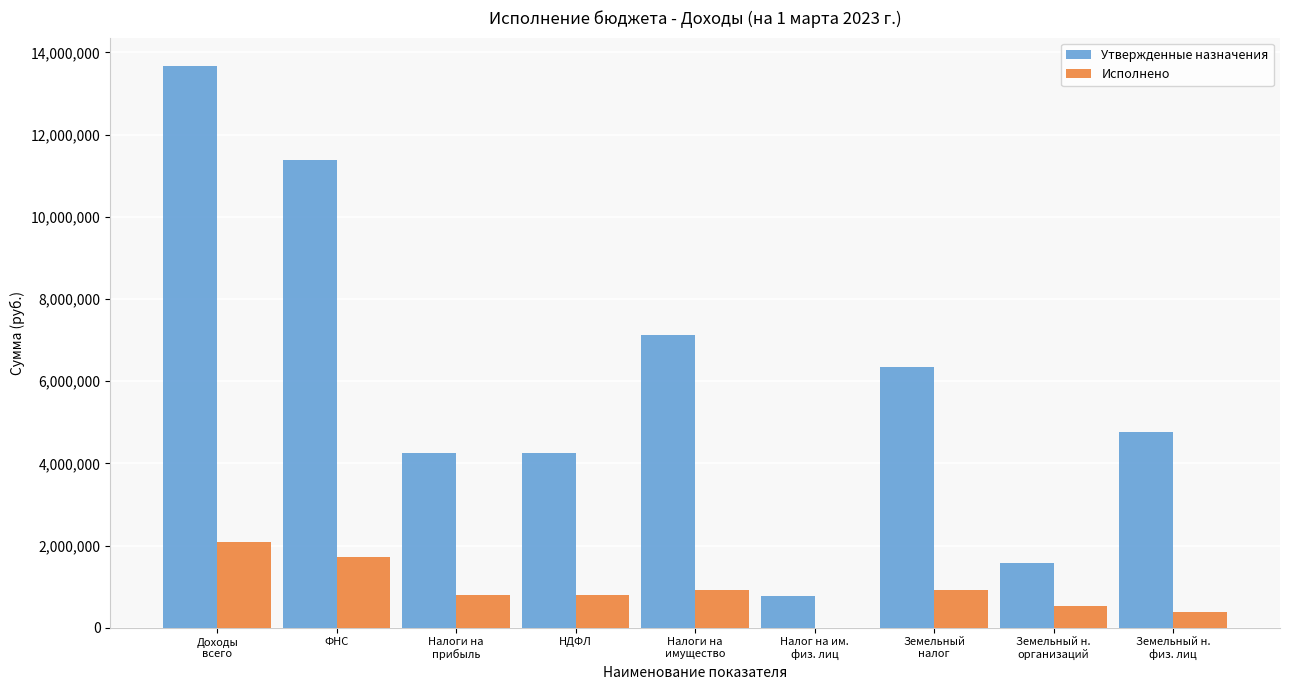

Which series has the largest range (max minus min)?

Утвержденные назначения